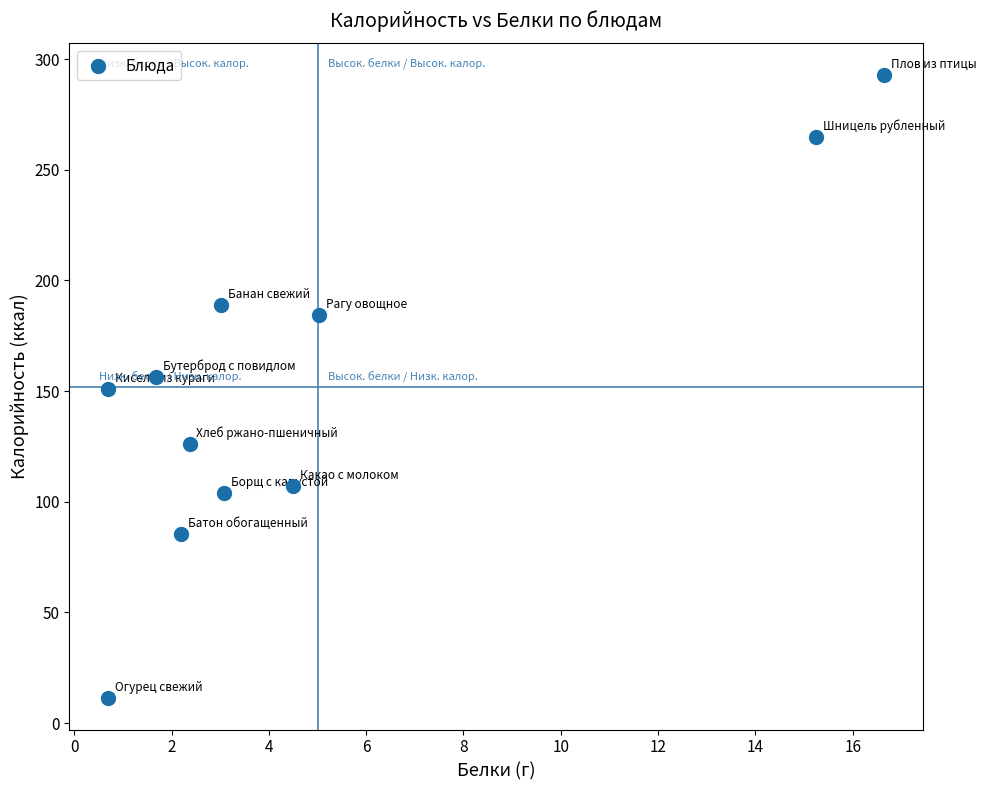

What is the range of X values (max minus min)?

15.9